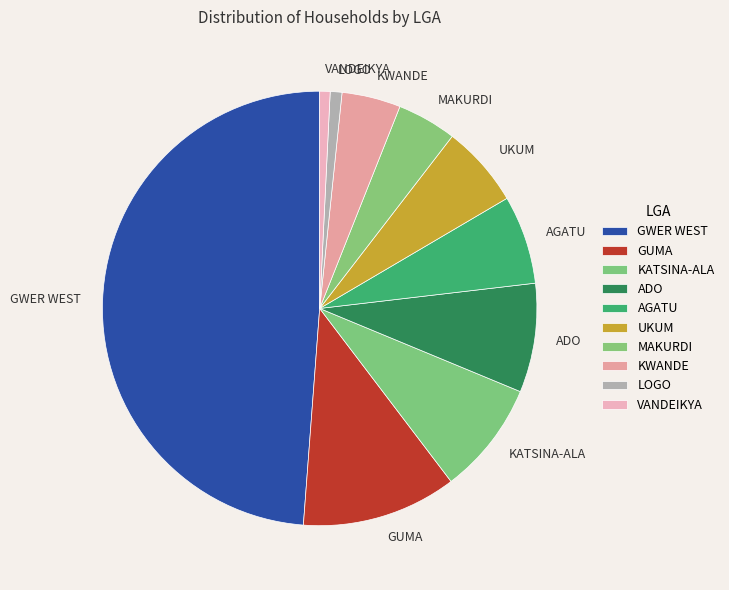

Which has a higher value, AGATU or KWANDE?

AGATU